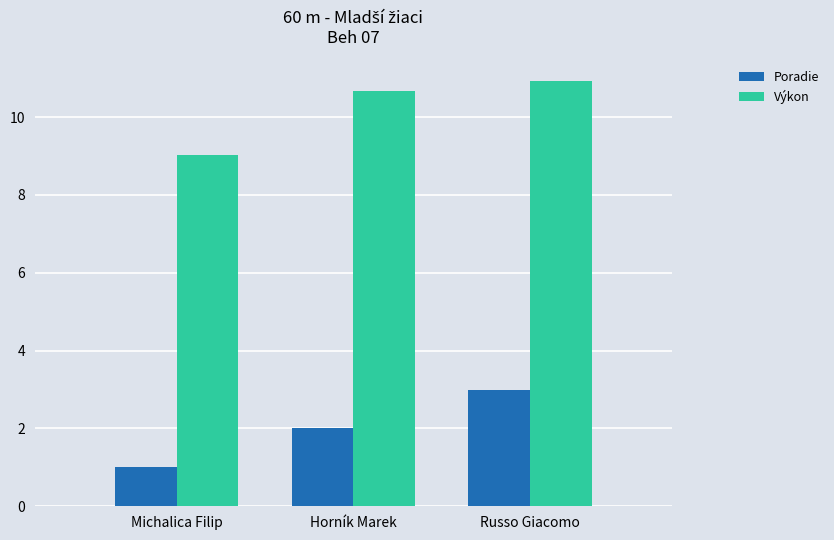

What is the minimum value for Poradie?

1.0